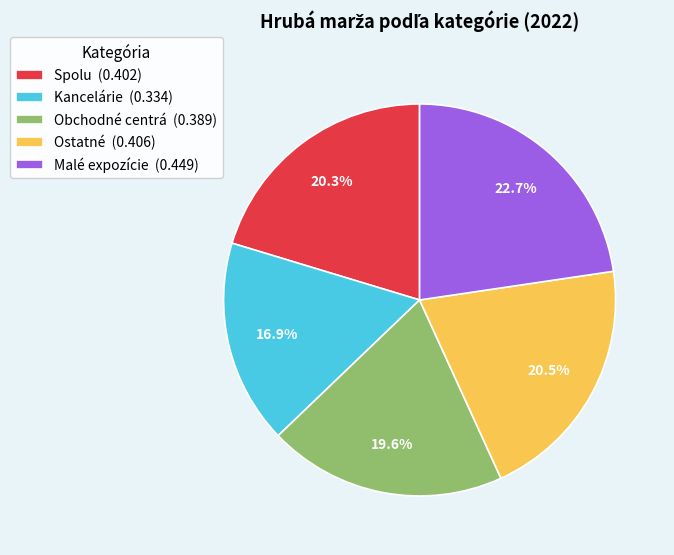

To the nearest percent, what is the difference between the largest and smallest slice percentages?

6%